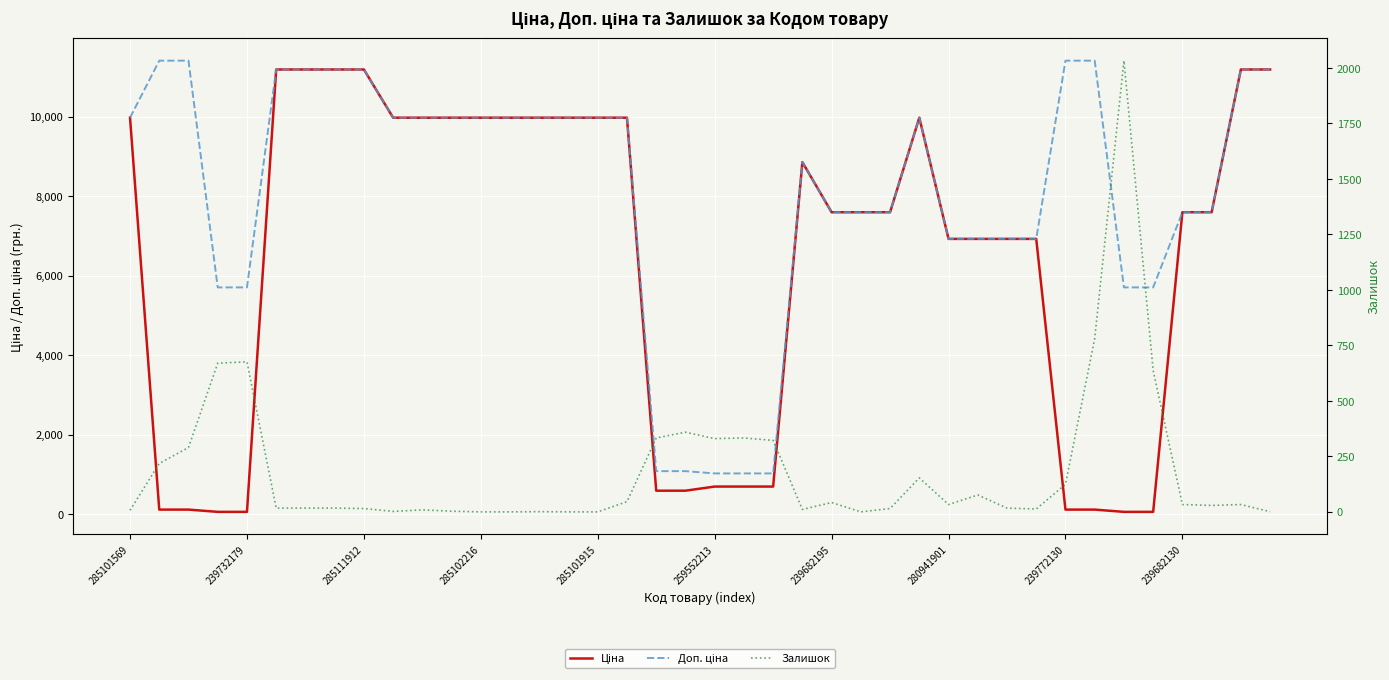

What is the value of the Доп. ціна point at the 35th from the left?

5705.0